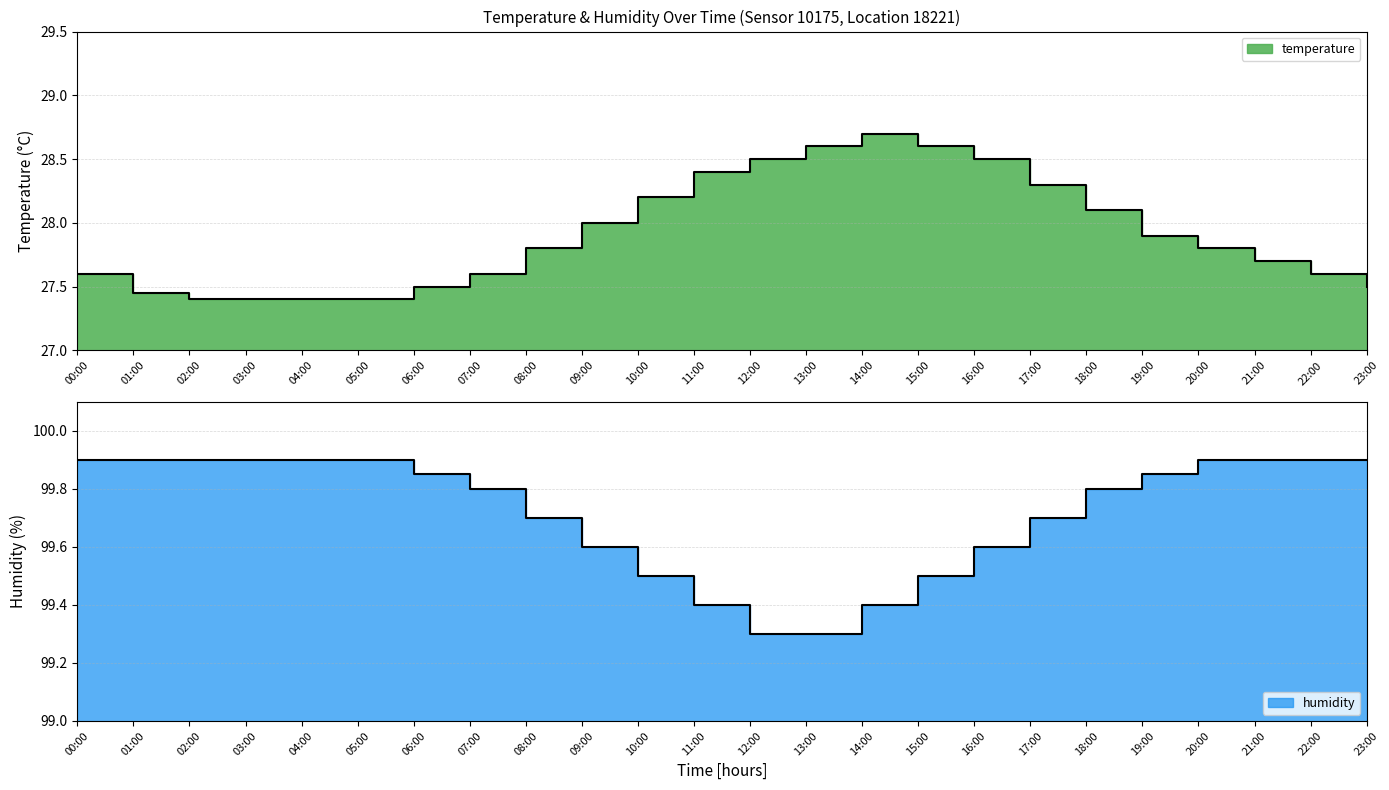

What is the greatest value displayed?

99.9